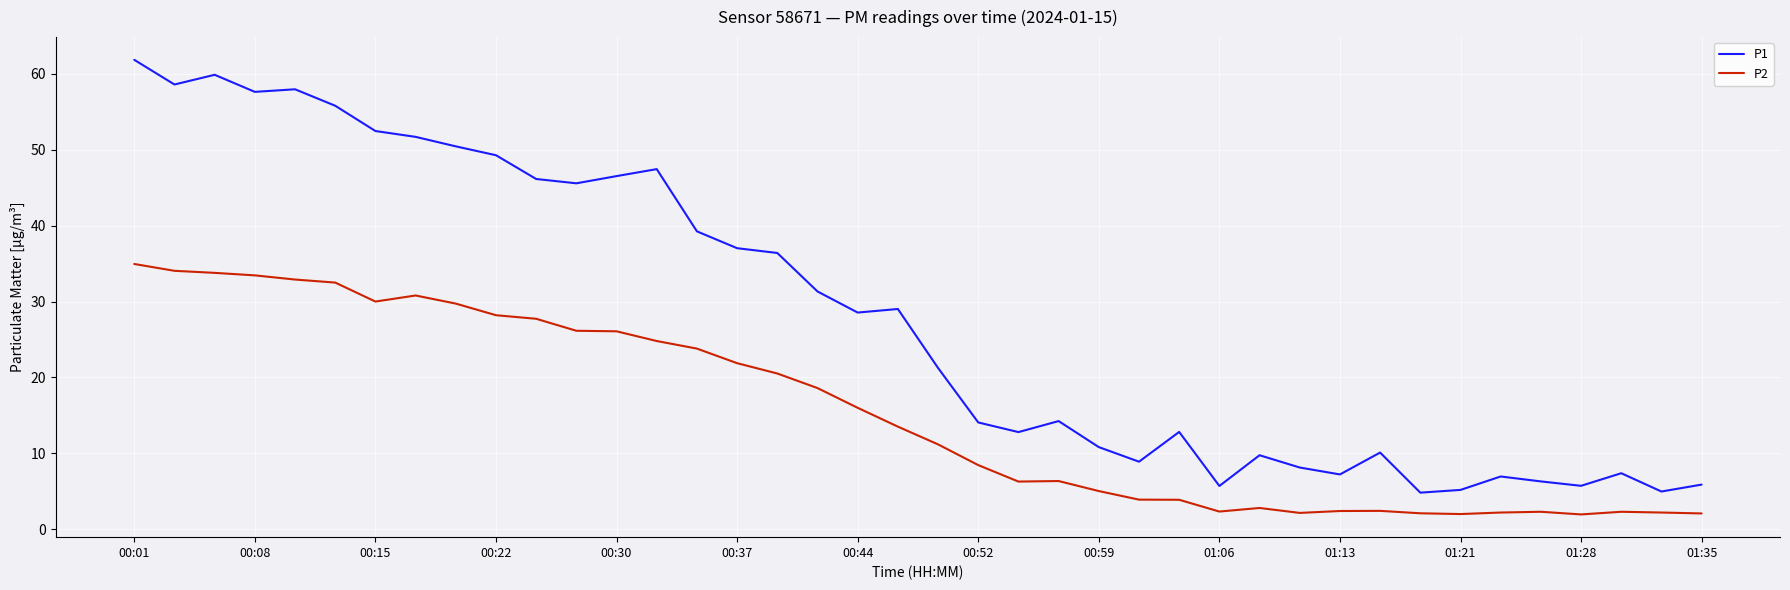

True or false: P1 and P2 intersect in this chart.

False